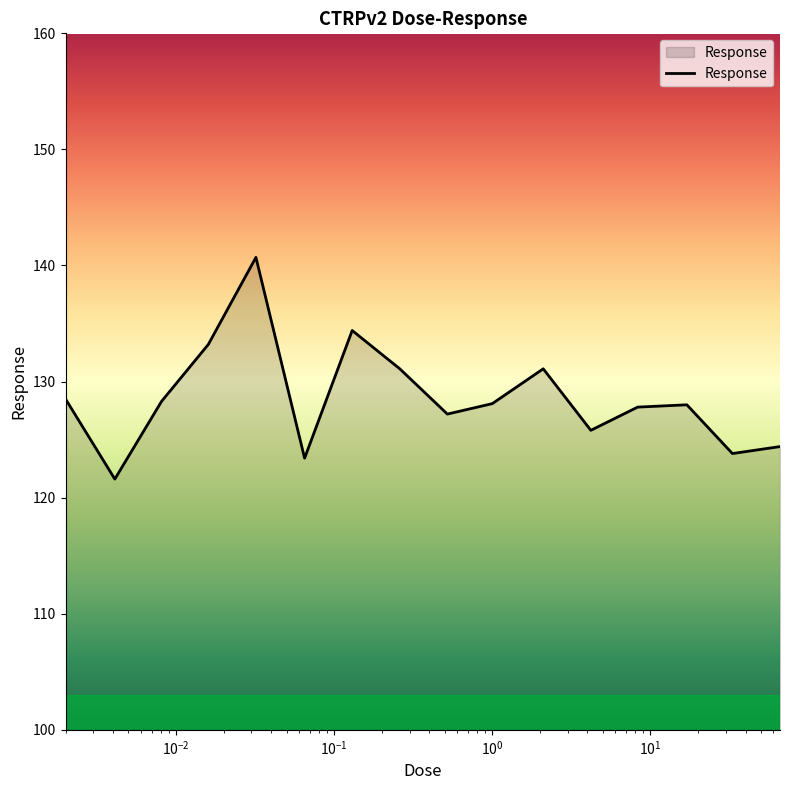

What is the greatest value displayed?

140.7